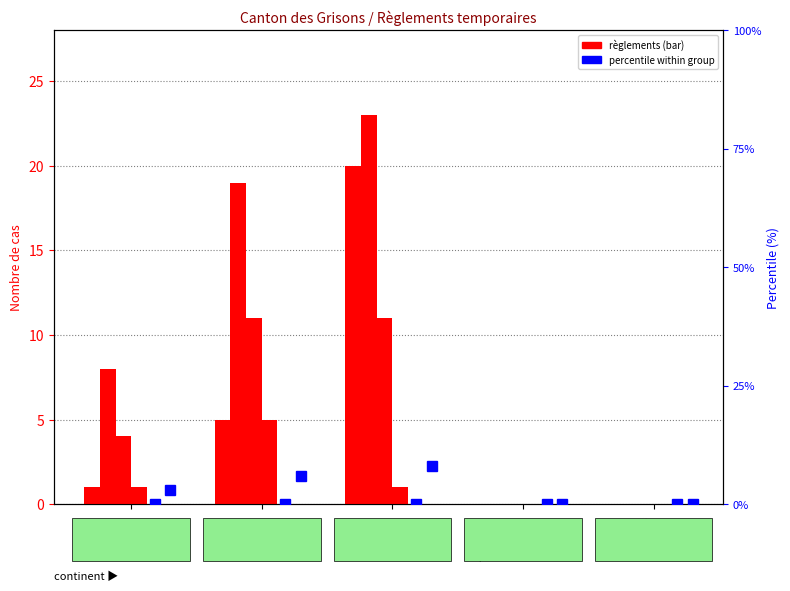

At which category is the sum across all series the highest?

Europe